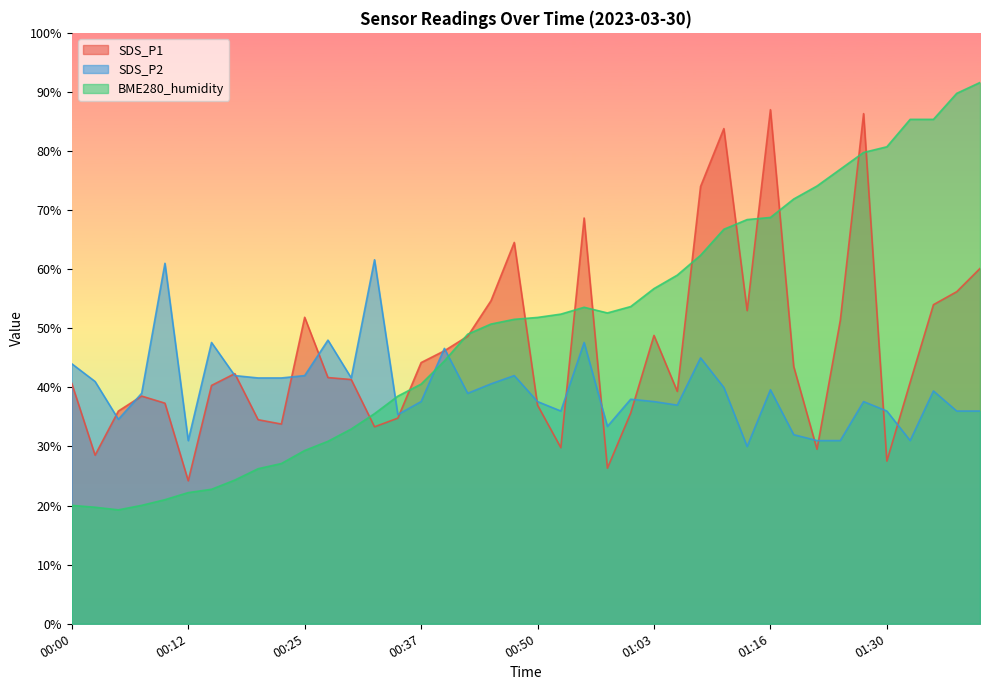

Between 01:05 and 00:05, which is larger?

01:05